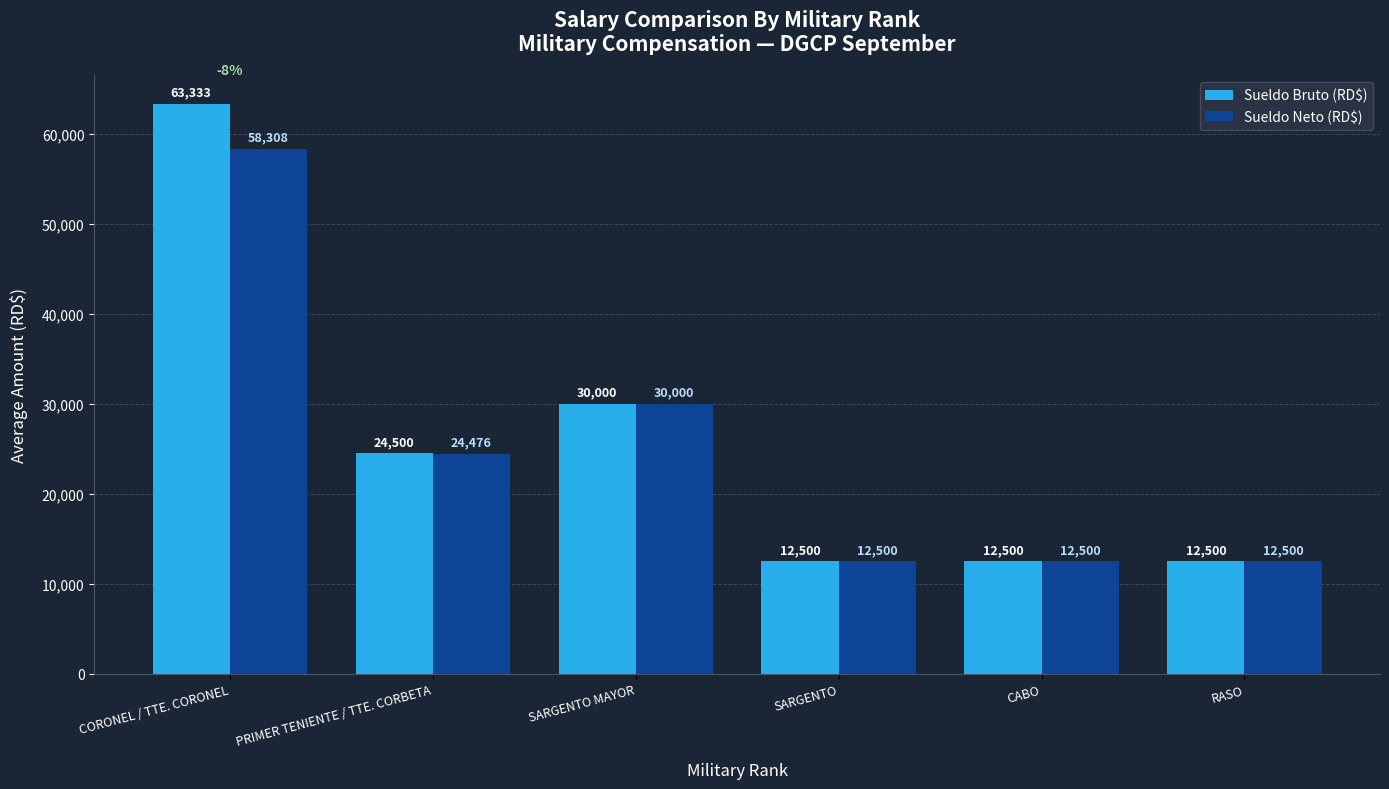

At which label is Sueldo Bruto (RD$) closest to 37916?

SARGENTO MAYOR